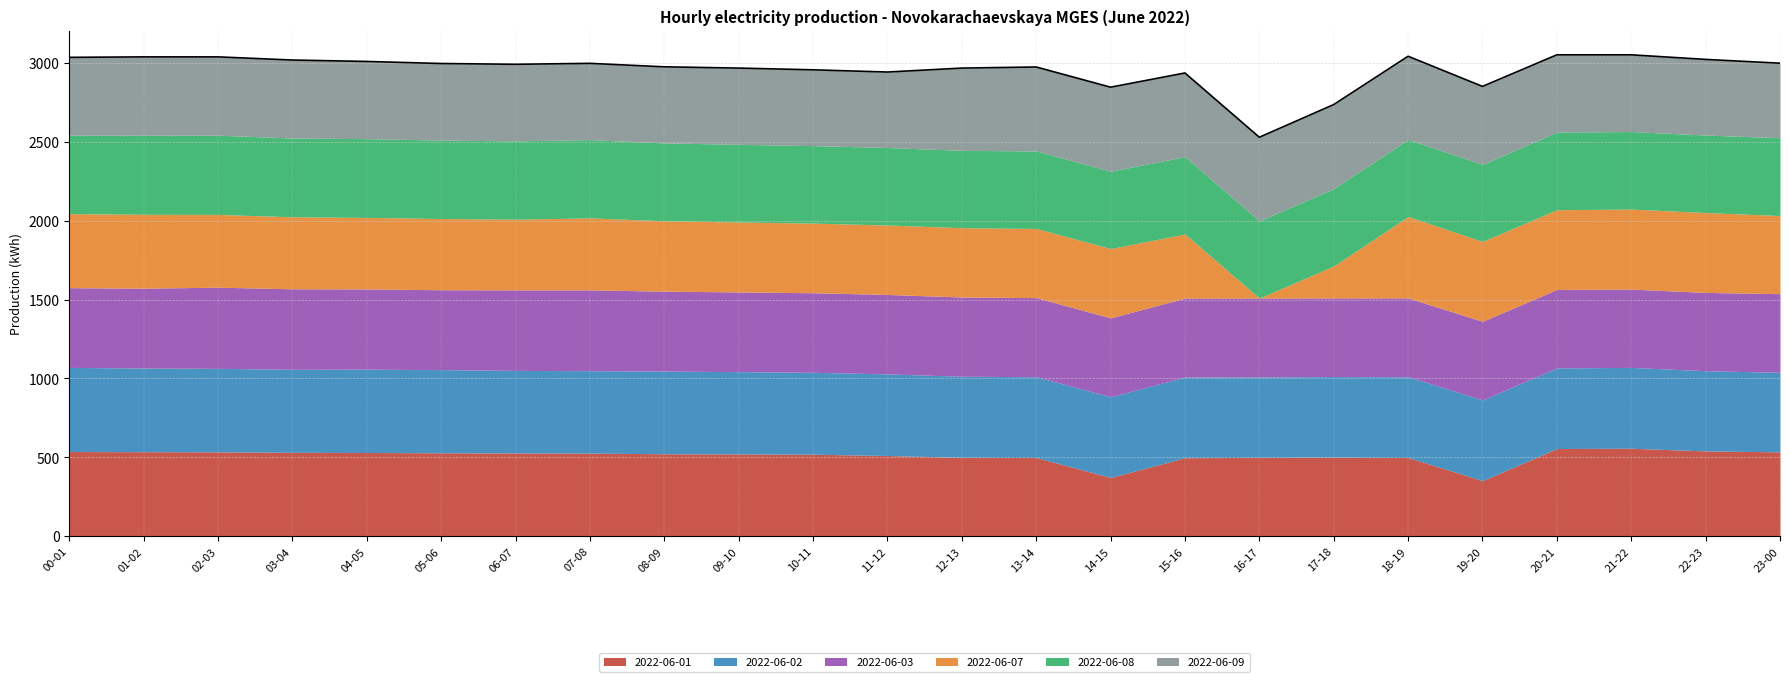

At 06-07, list the series in order from largest to smallest.

2022-06-01, 2022-06-02, 2022-06-03, 2022-06-08, 2022-06-09, 2022-06-07